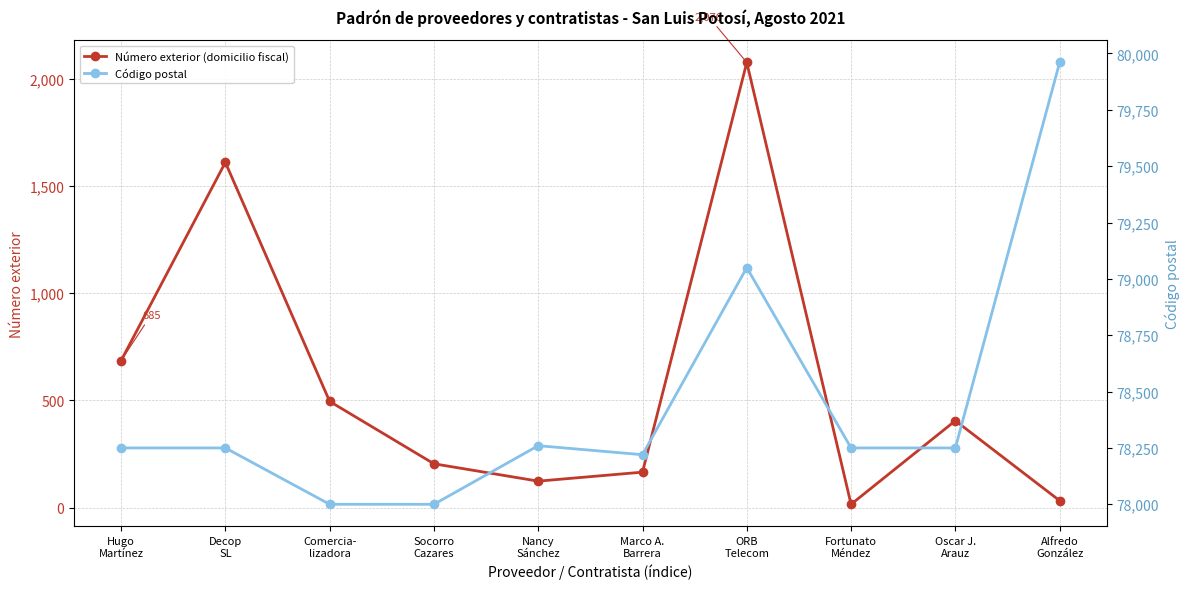

What is the label of the 2nd point from the right?

Oscar J.
Arauz